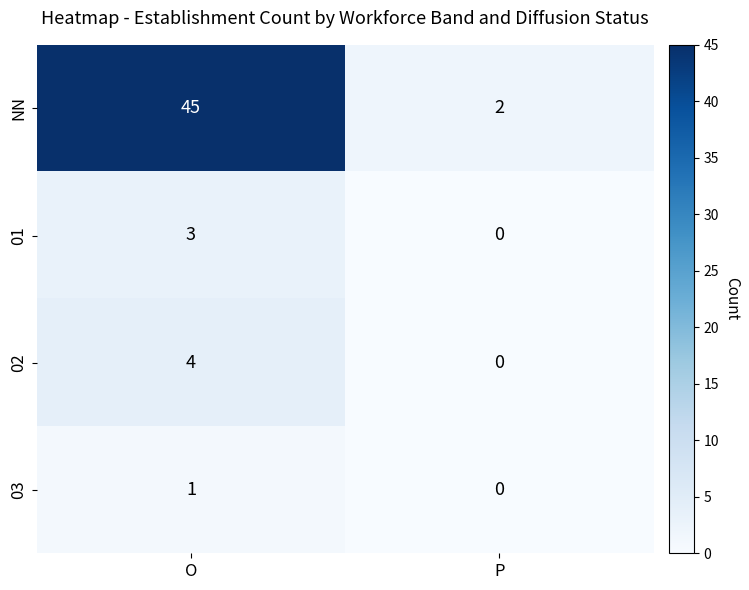

Where is NN nearest to the value 23?

P